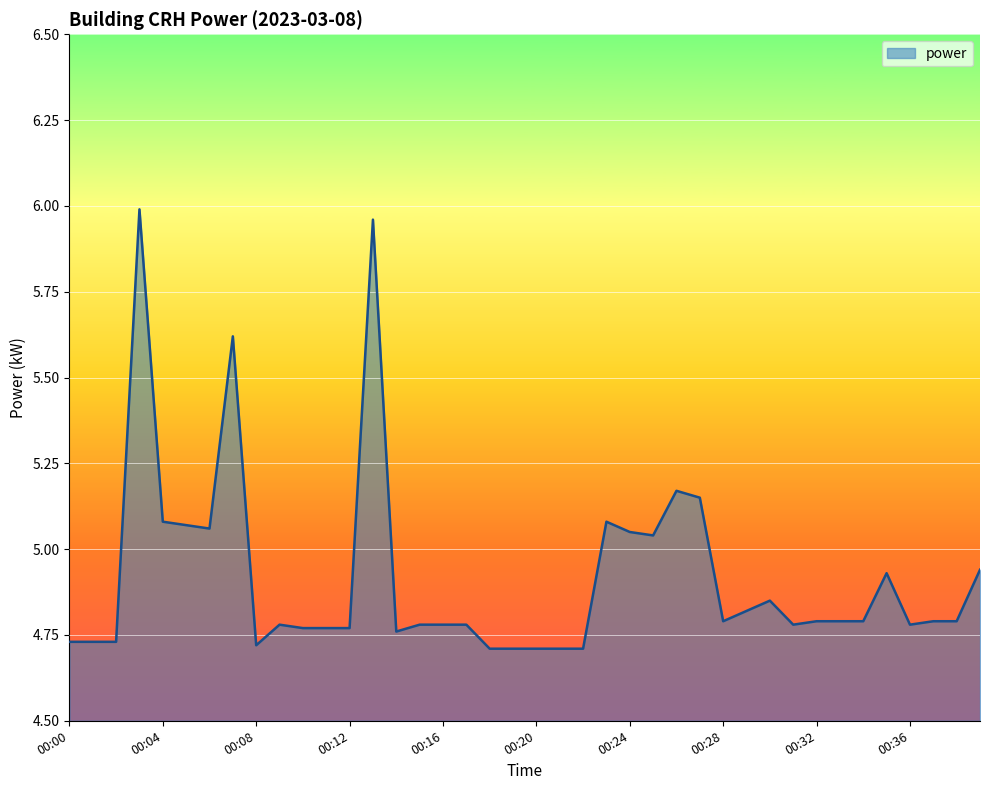

How many lines are shown in the chart?

1